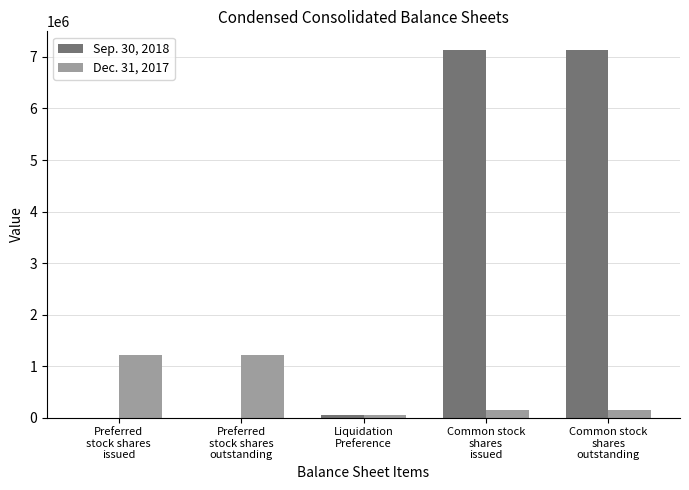

How many groups of bars are there?

5